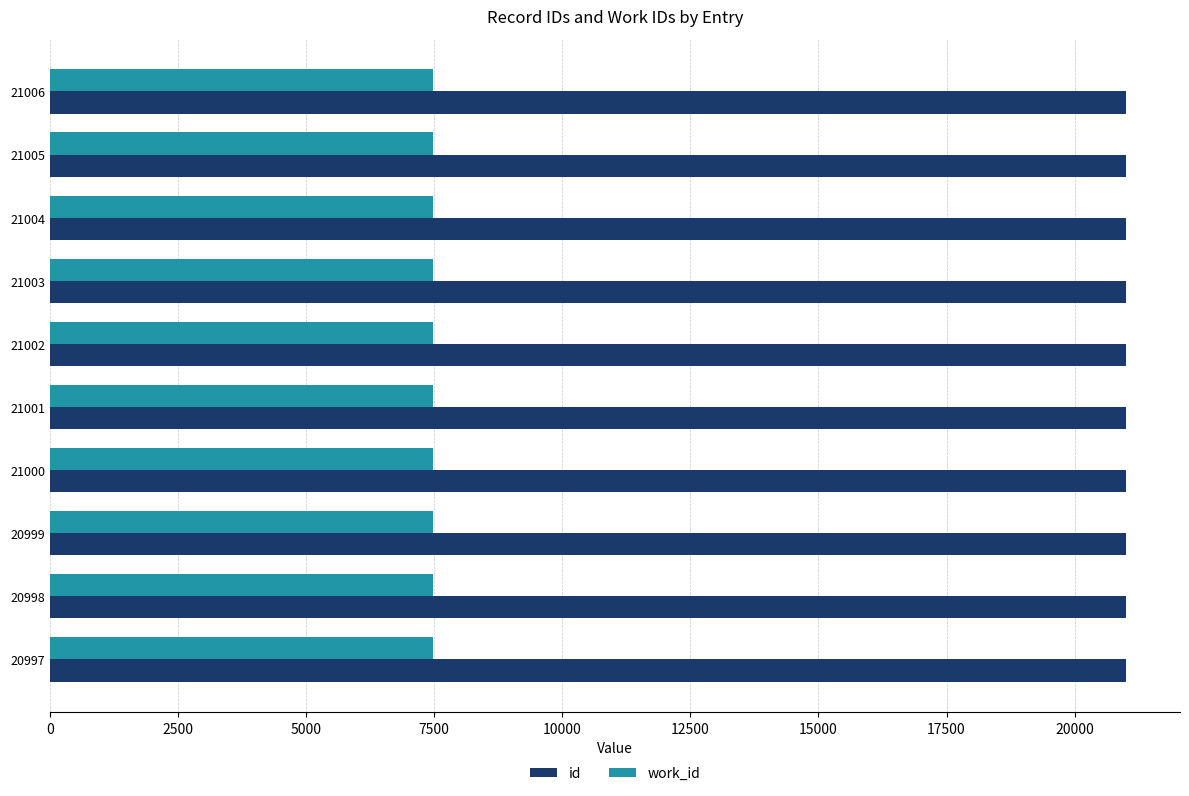

What is the minimum value shown in the chart?

7476